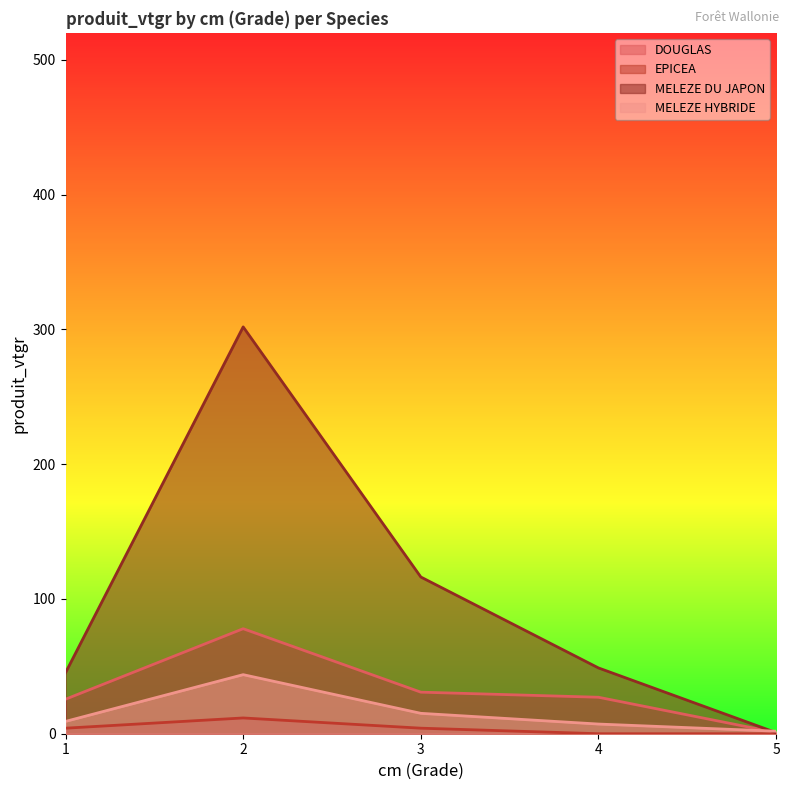

True or false: DOUGLAS and EPICEA intersect in this chart.

False